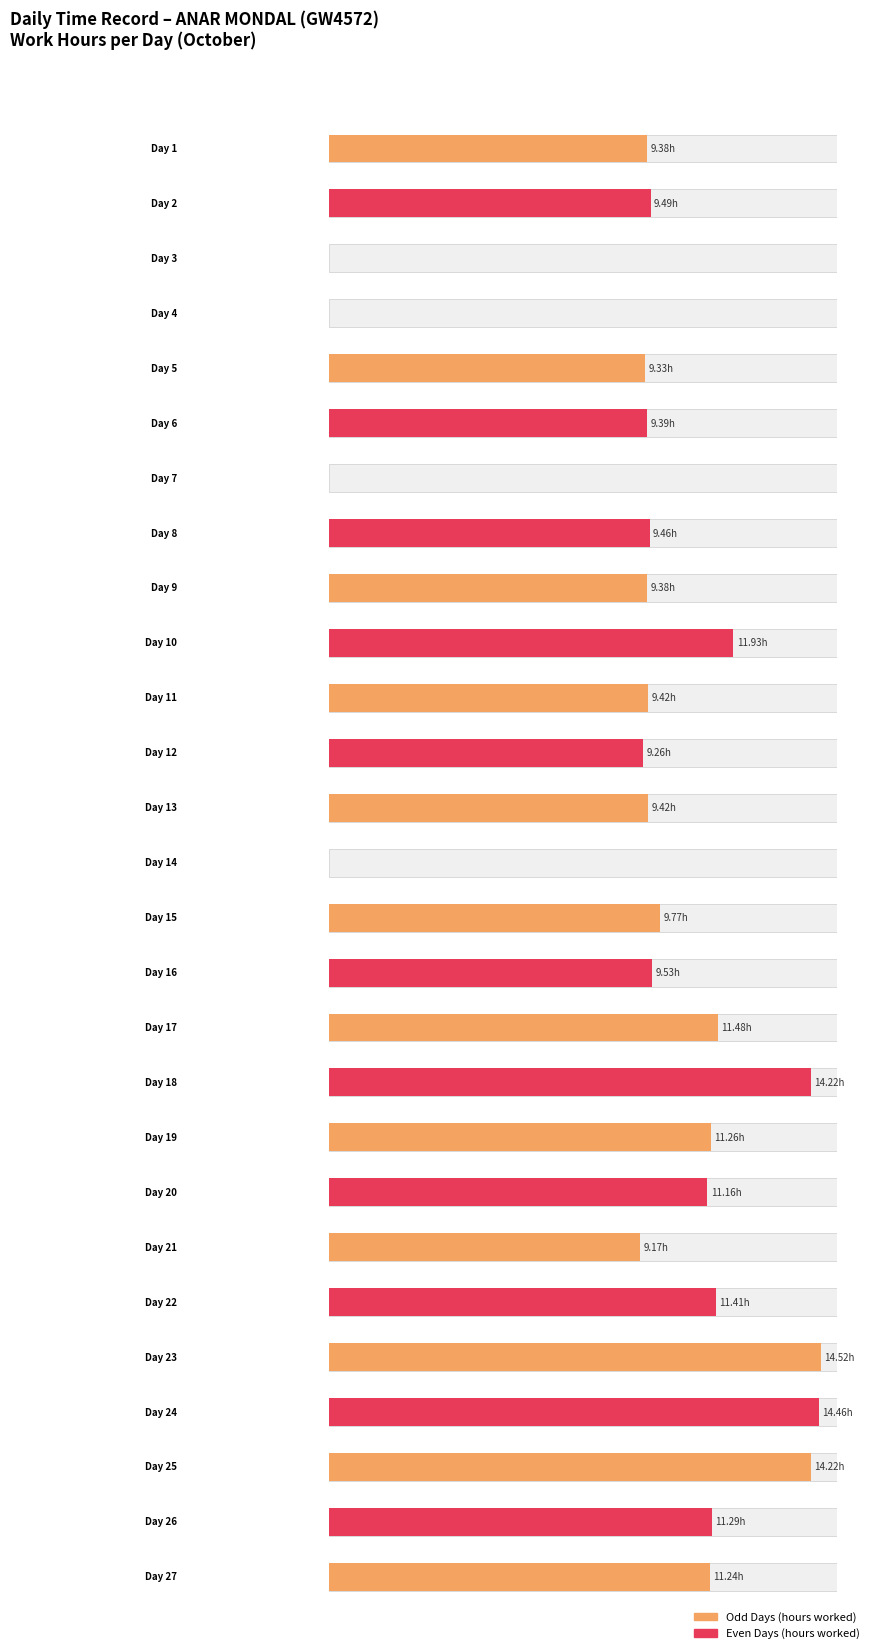

True or false: Low (hours) has a value of 12.6 at 9.

False